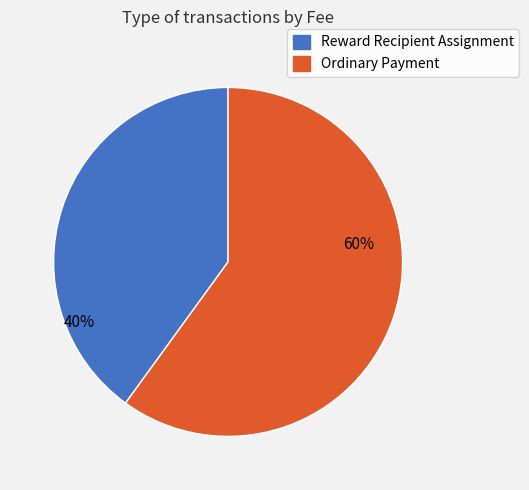

Combined, do Ordinary Payment and Reward Recipient Assignment account for over 50%?

Yes